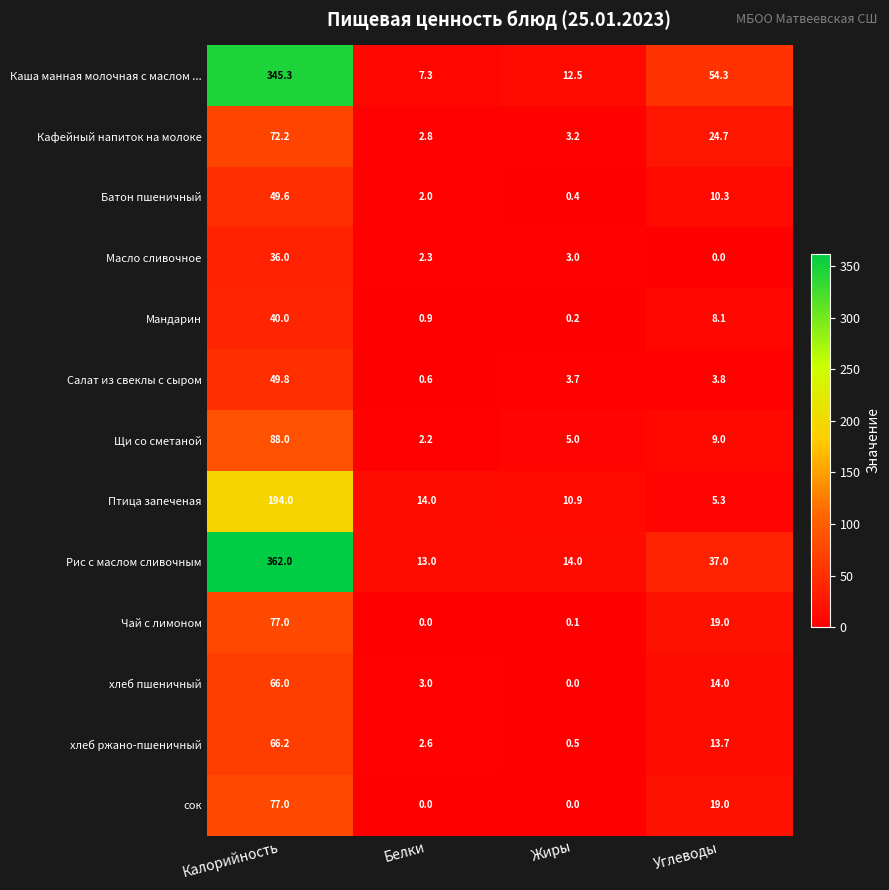

What is the highest value of the Мандарин series?

40.0